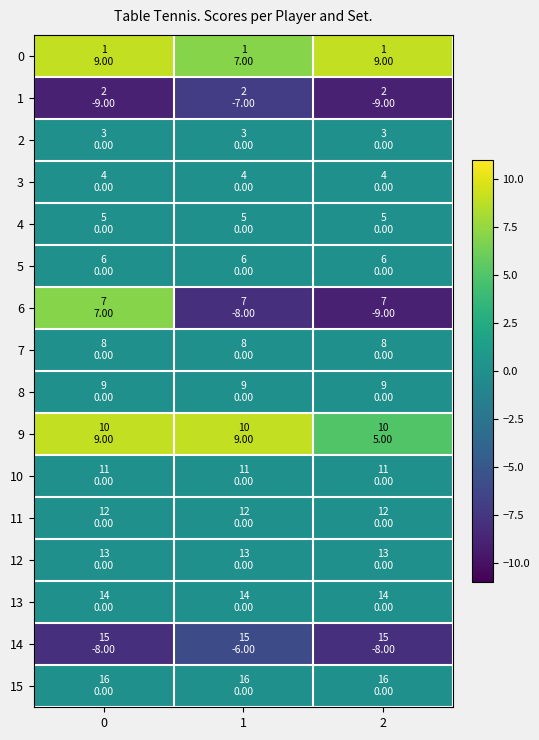

Which series has the largest range (max minus min)?

row_6